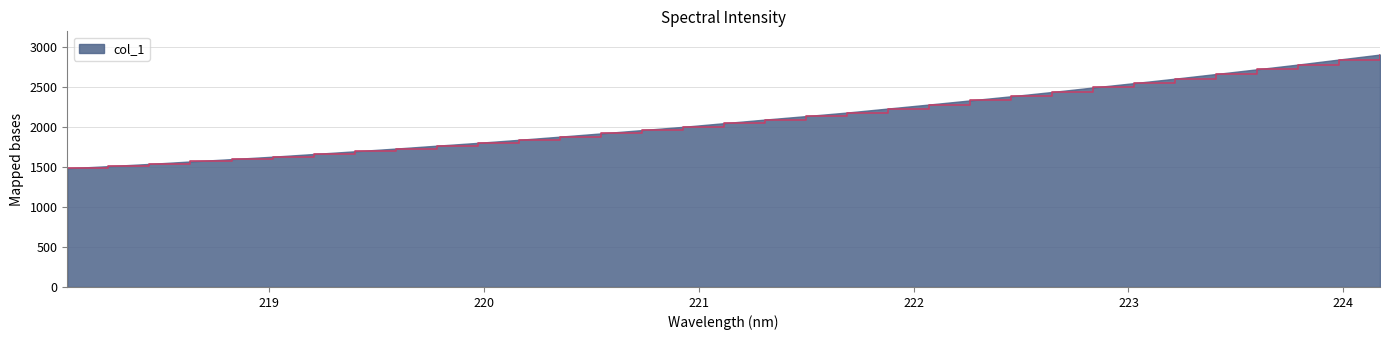

What is the smallest value displayed?

1485.6